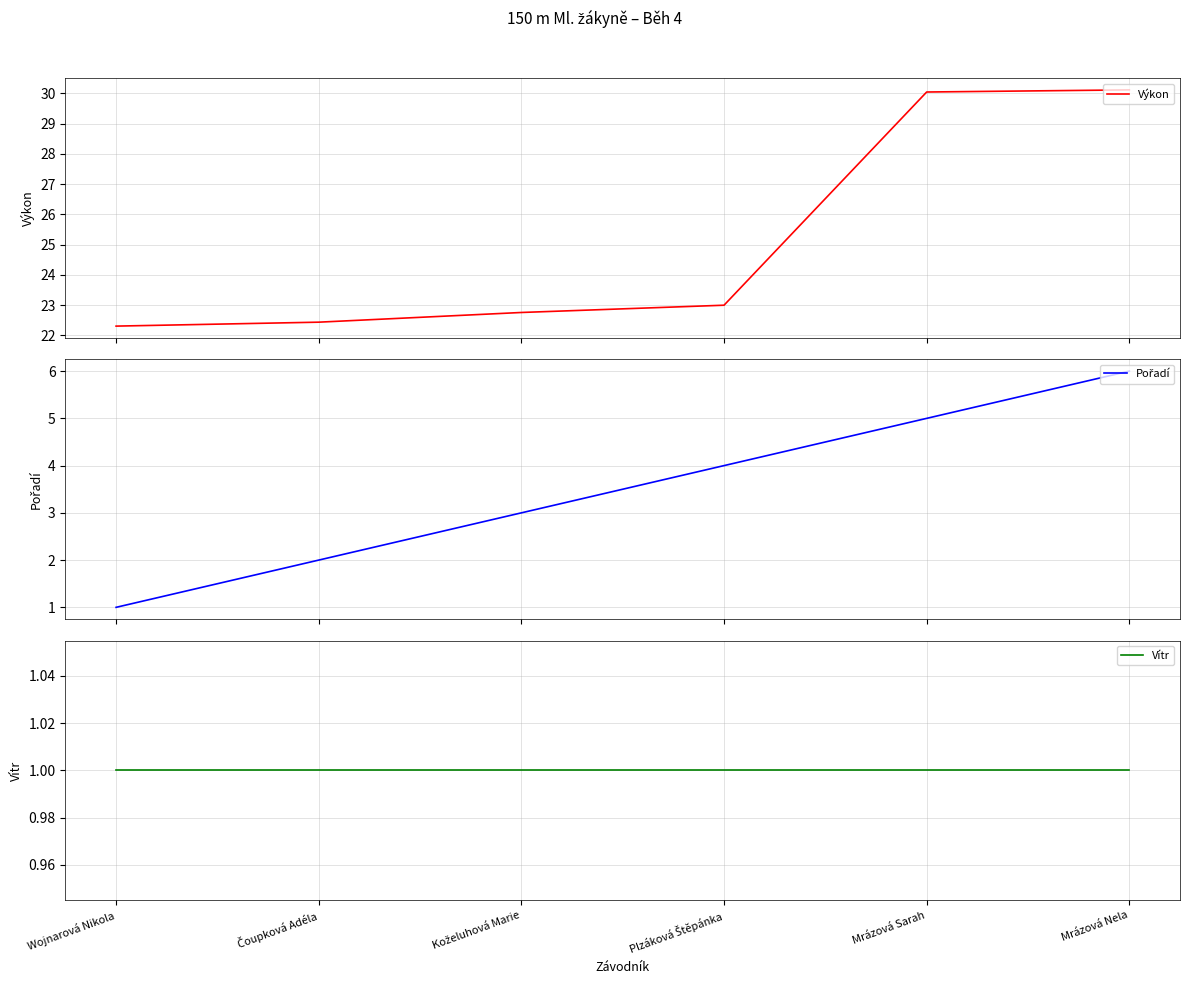

The value of Výkon at Wojnarová Nikola is 29.9. True or false?

False